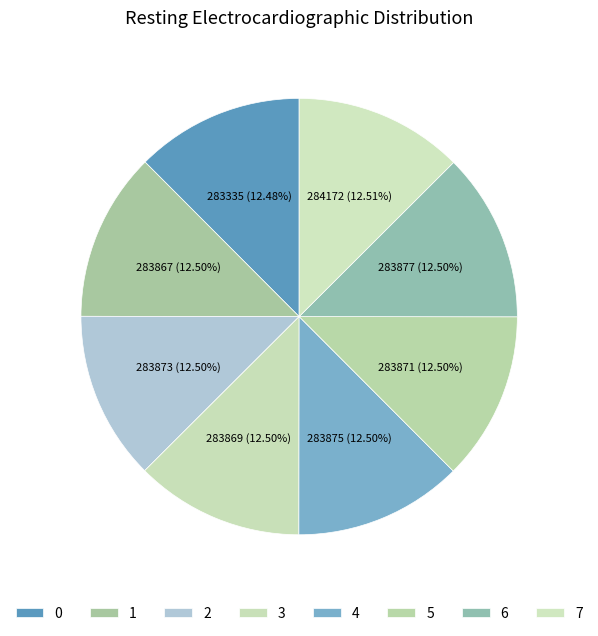

How many slices are in this pie chart?

8